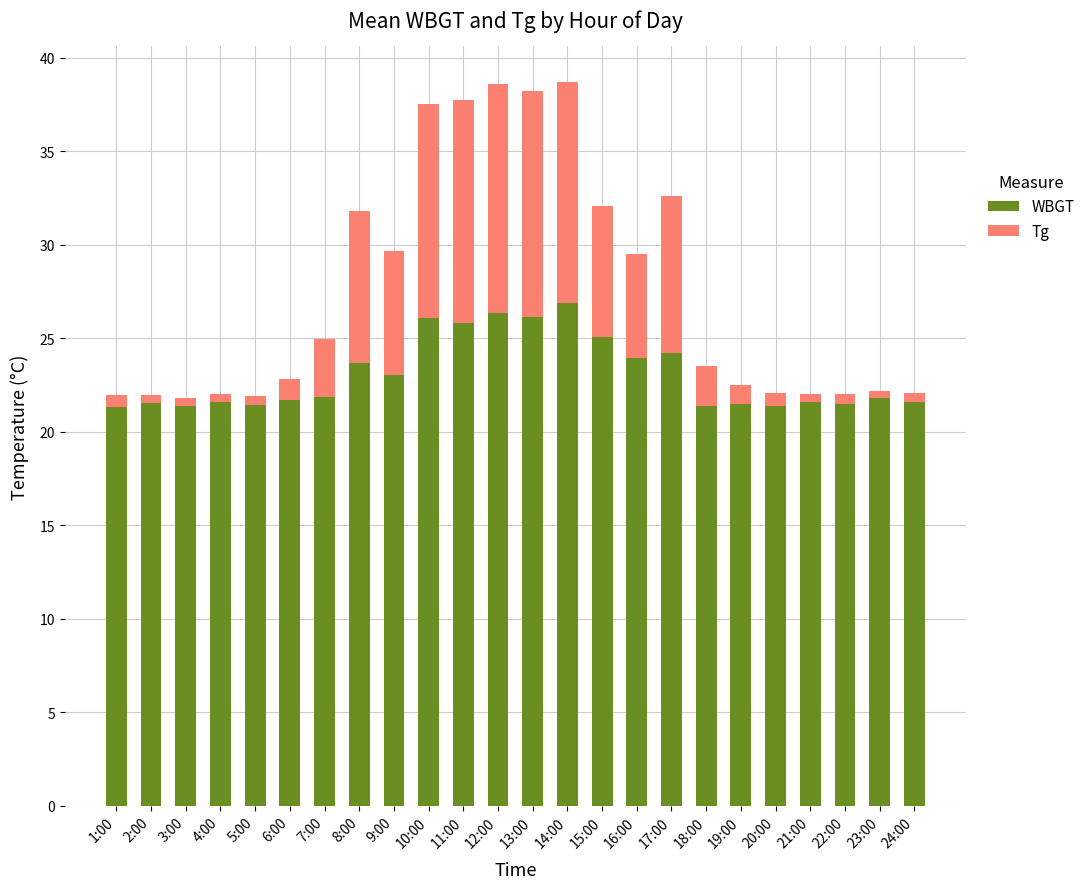

How many bars are there in total?

24